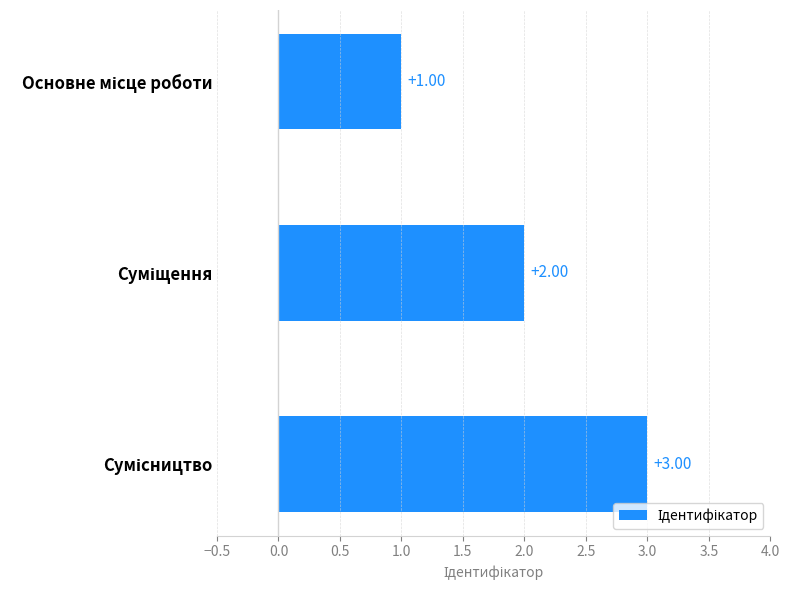

What is the sum of all values?

6